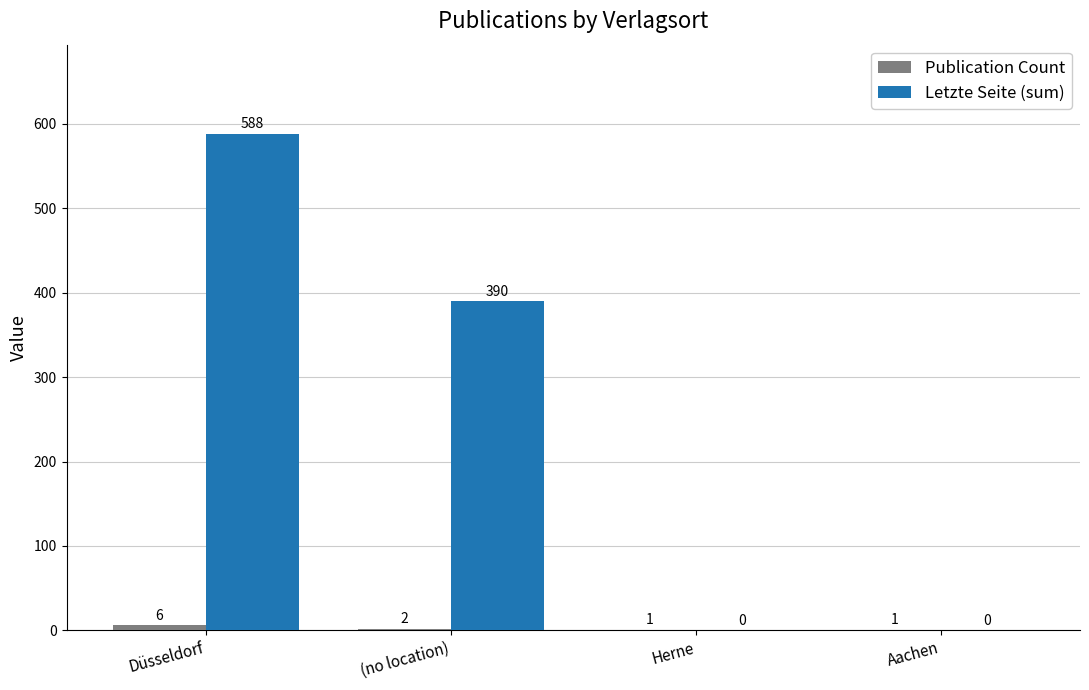

What is the sum of all Letzte Seite (sum) values?

978